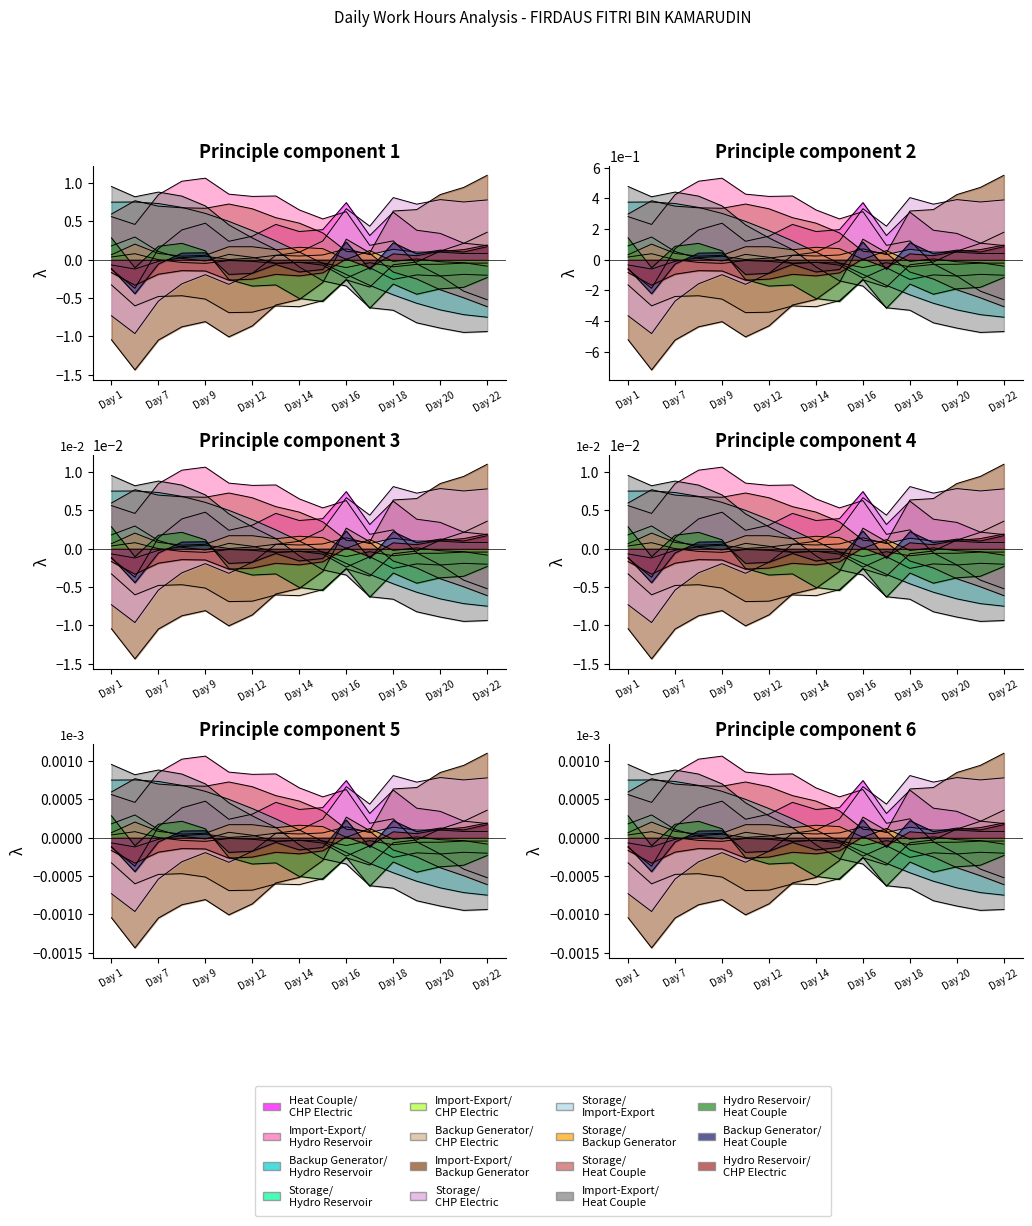

How many values are below 0?

9